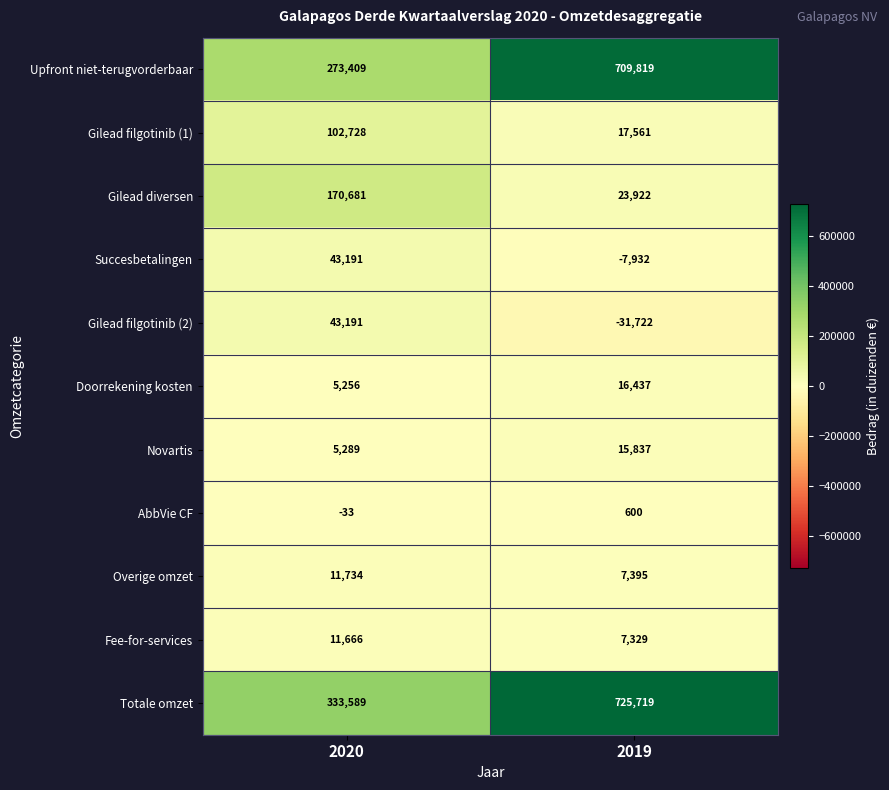

At how many categories does at least one series exceed 203955?

2